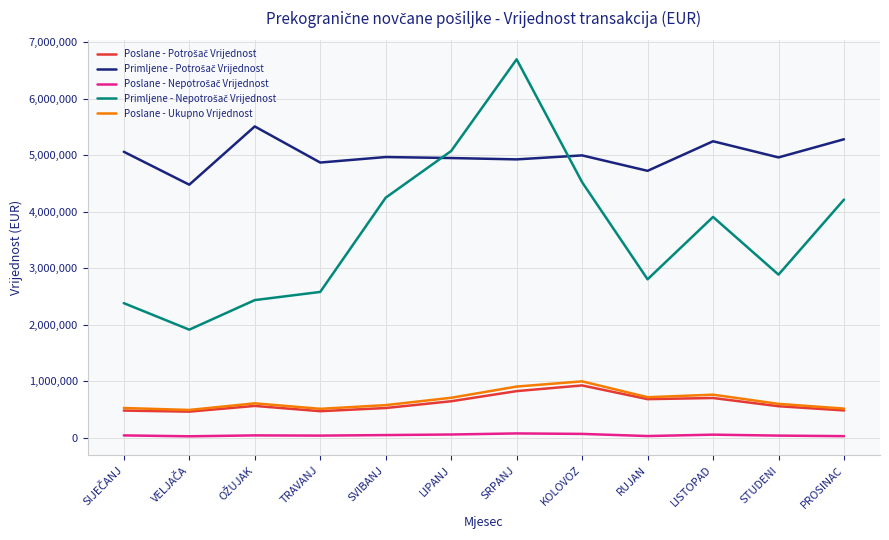

At which category is the sum across all series the highest?

SRPANJ